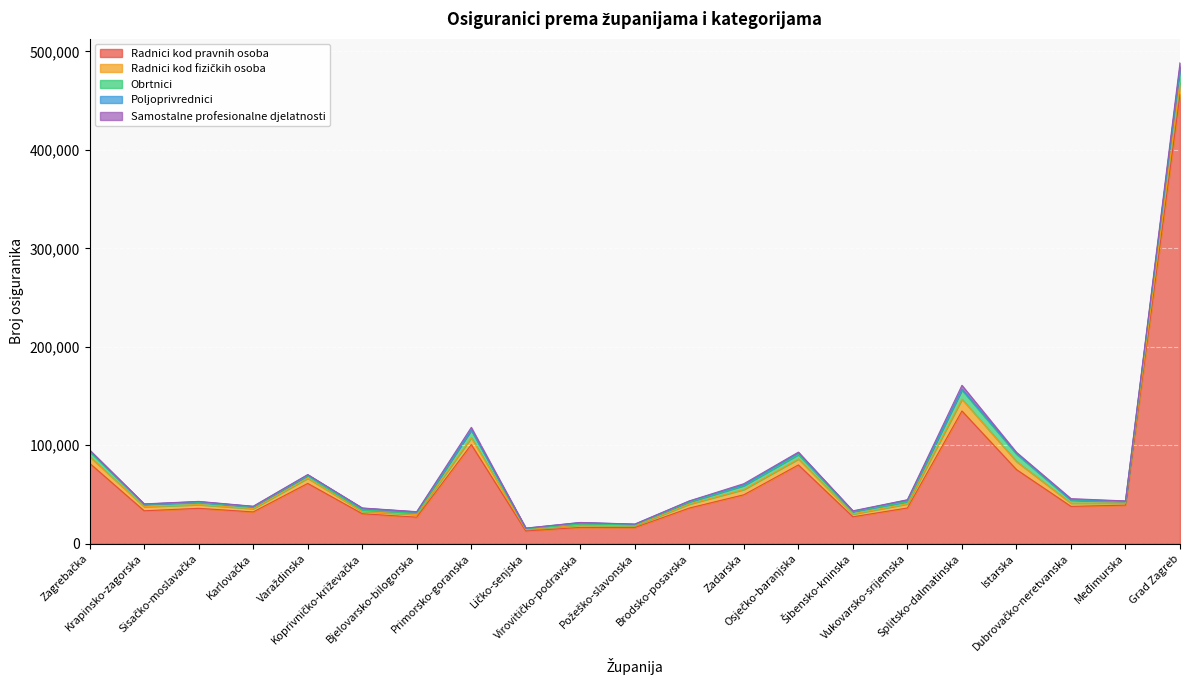

Which series has the widest spread of values?

Radnici kod pravnih osoba